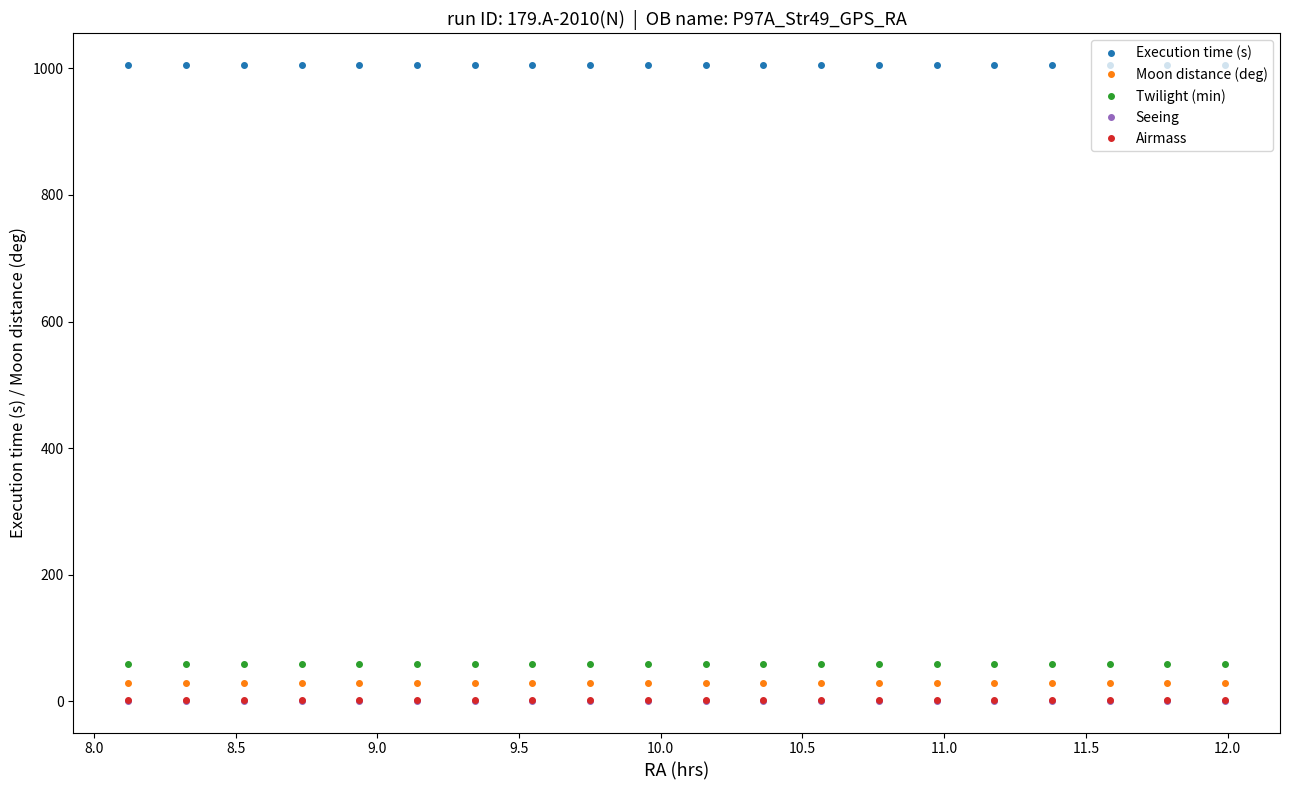

What is the sum of all Execution time (s) values?

20100.0